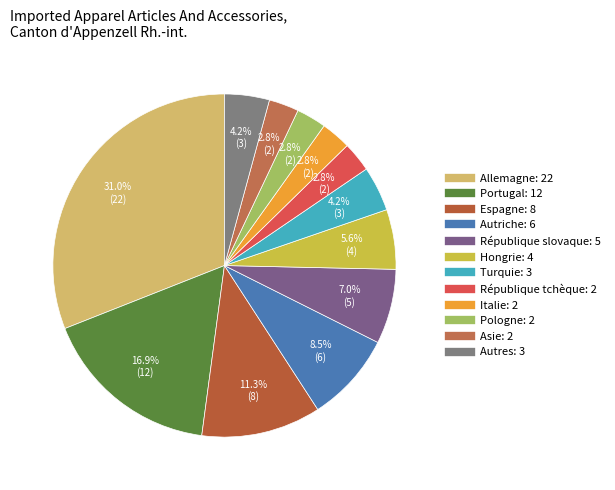

To the nearest percent, what percentage of the pie is République tchèque?

3%